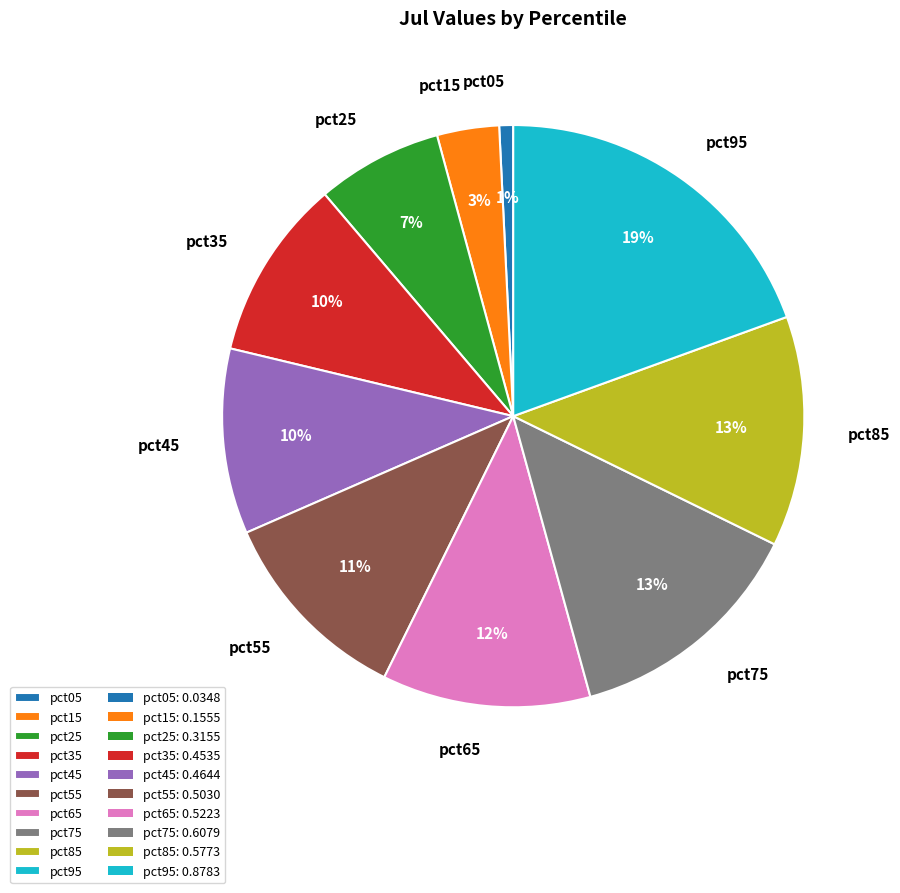

Which slice is the smallest?

pct05